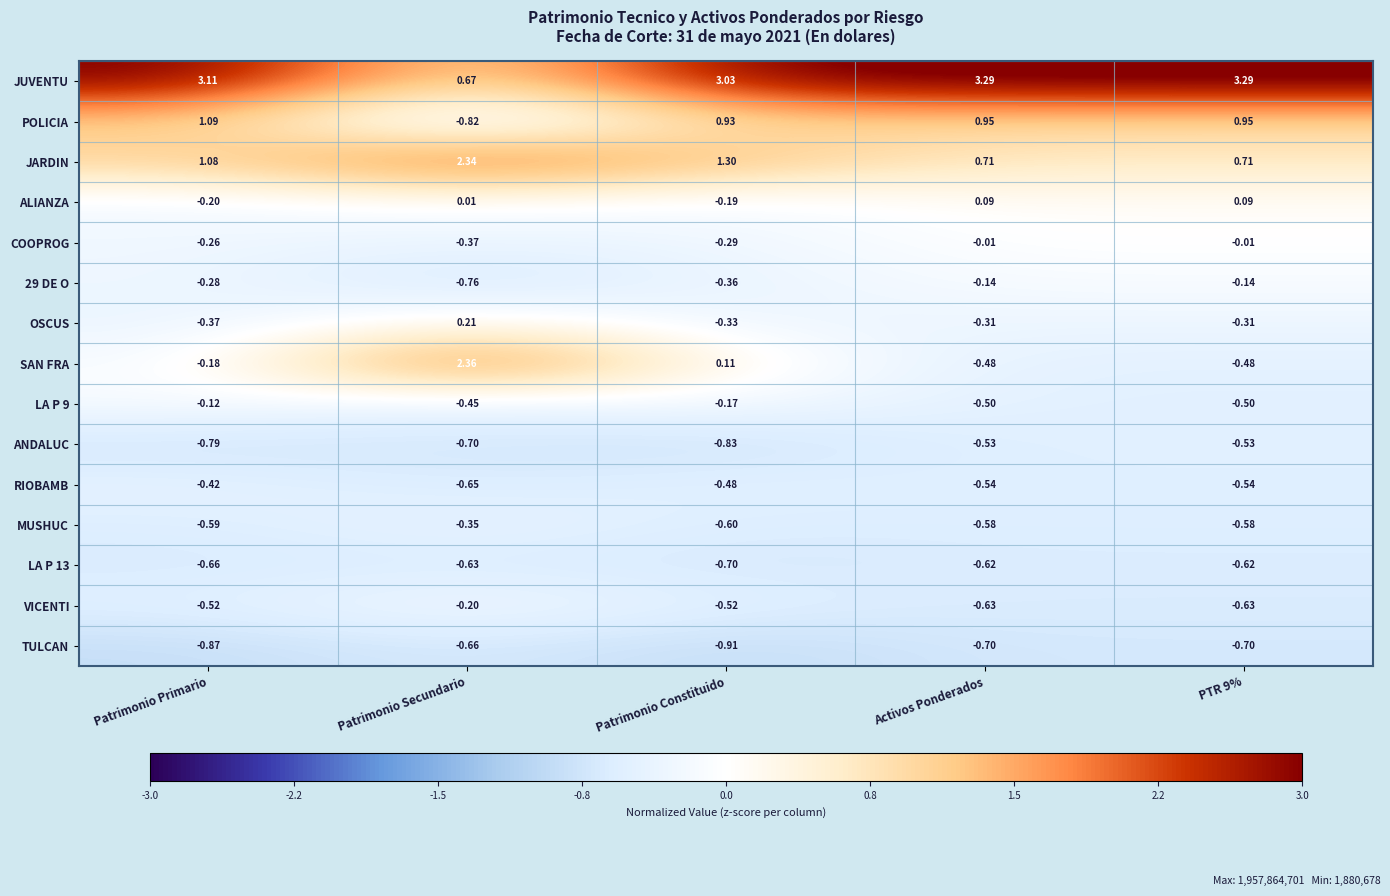

Where does the ALIANZA series first go above 0?

Patrimonio Secundario